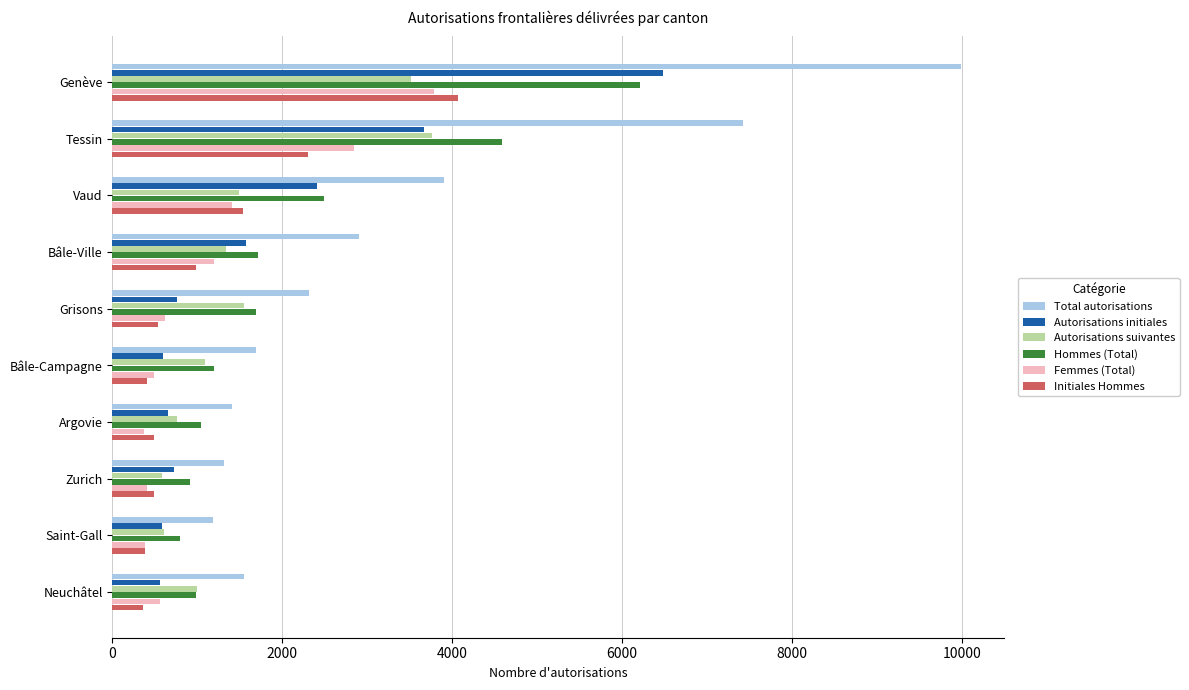

The value of Autorisations suivantes at Vaud is 1492. True or false?

True